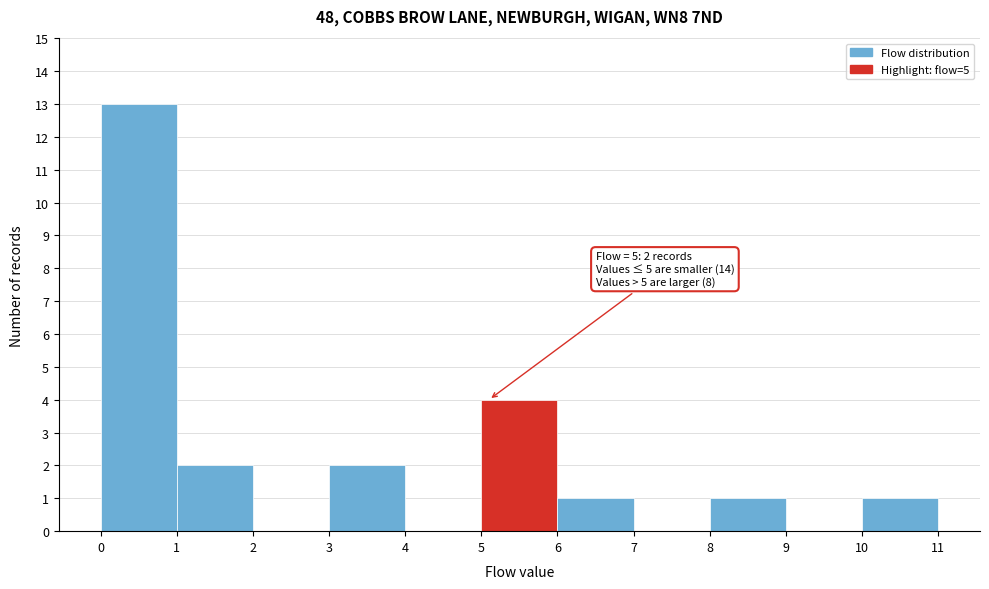

Over which range of the x-axis is the bar tallest?

0 to 1